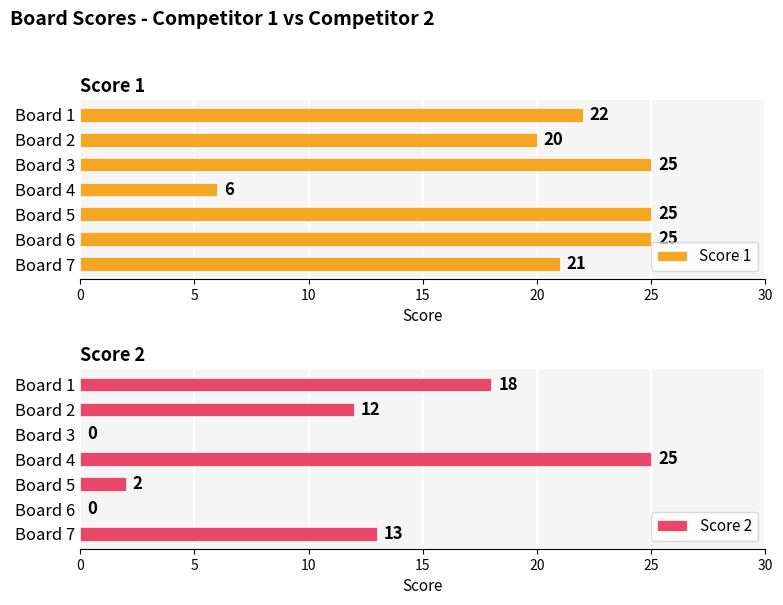

The value of Score 2 at Board 3 is -13. True or false?

False